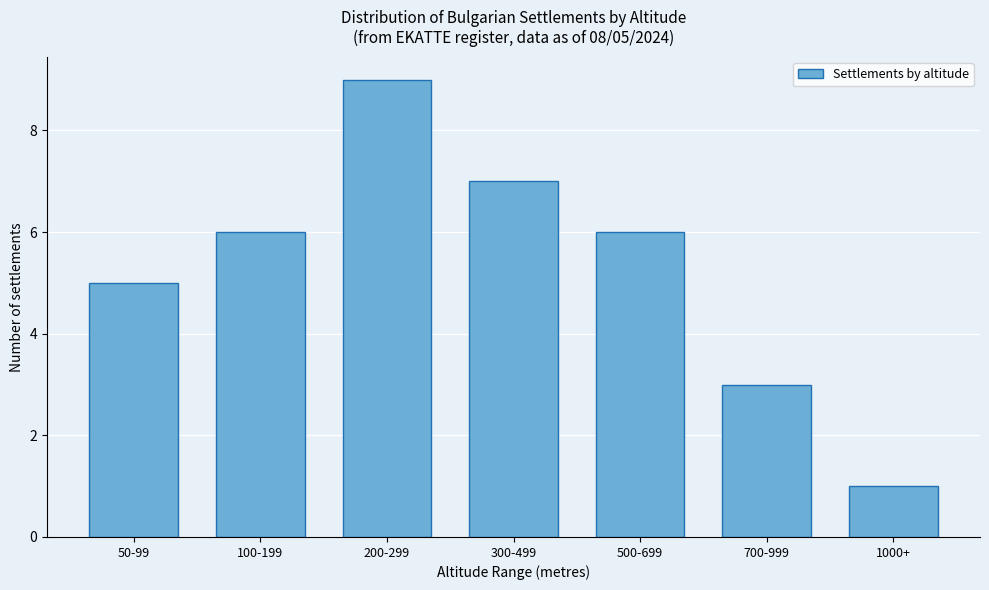

Reading left to right, transcribe all the data shown in this chart.

50-99=5	100-199=6	200-299=9	300-499=7	500-699=6	700-999=3	1000+=1